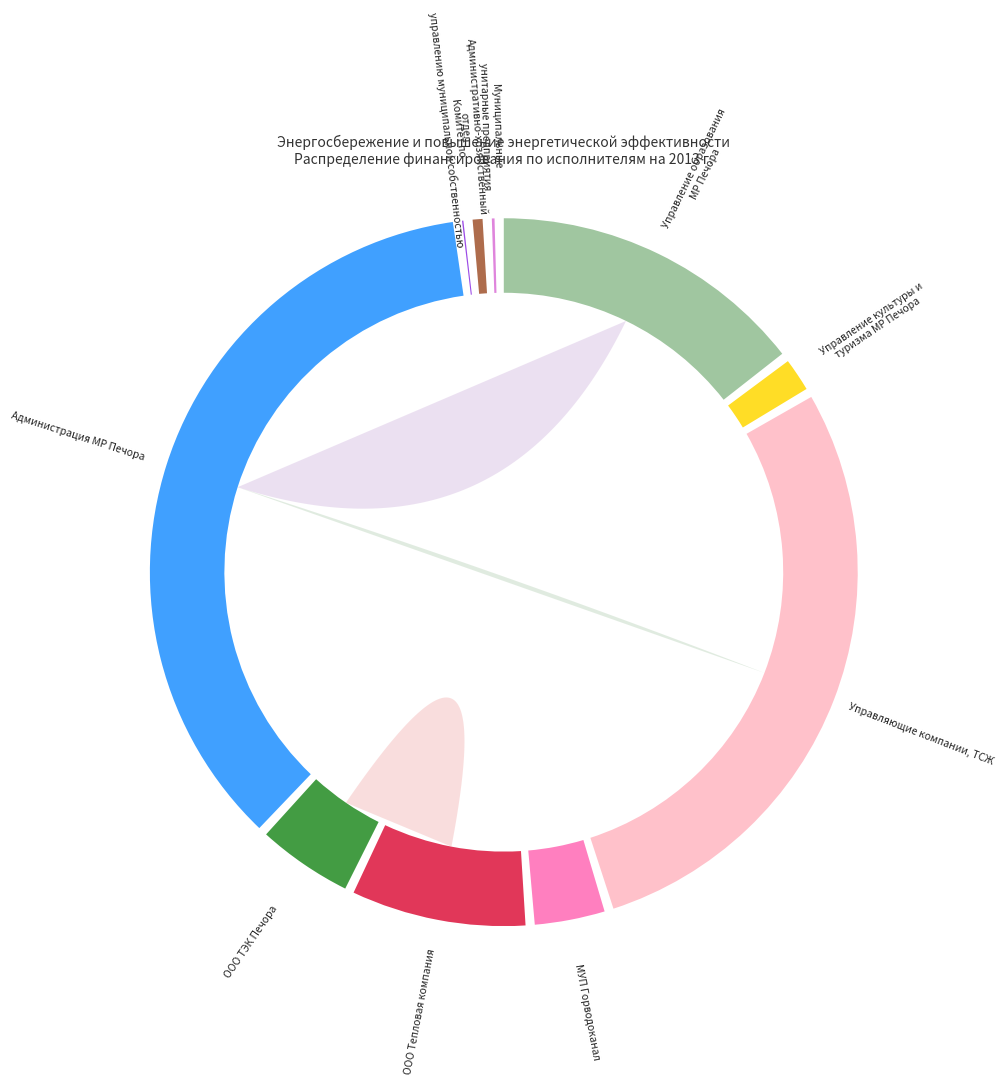

What percentage is the ООО ТЭК Печора slice, to the nearest percent?

5%